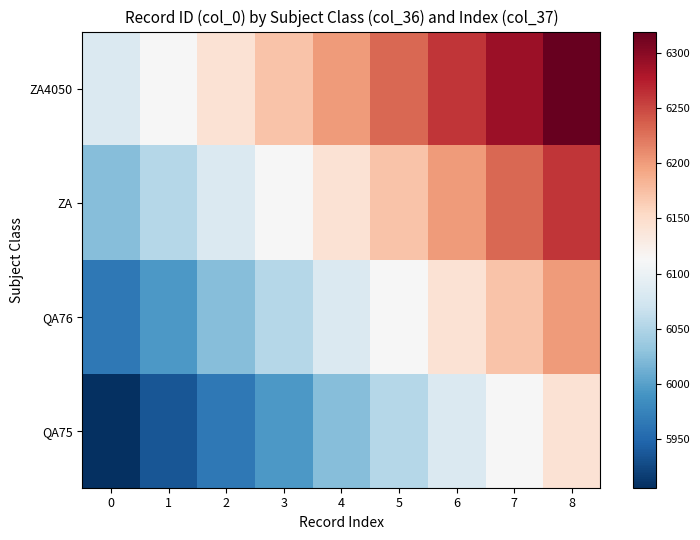

At which category is the sum across all series the highest?

8